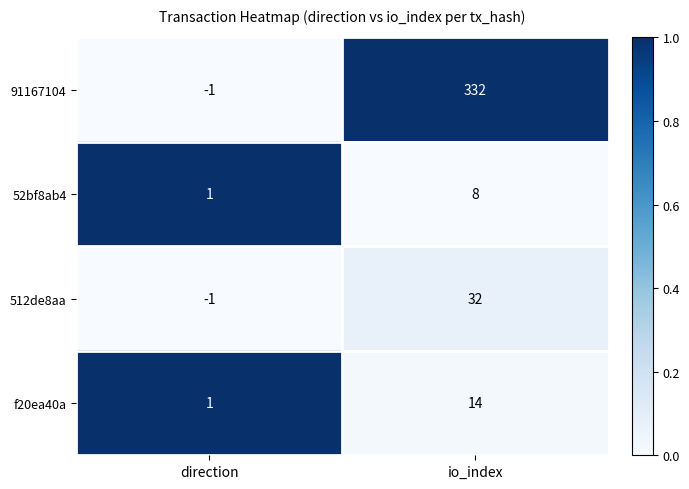

True or false: 512de8aa has a value of -1 at direction.

True